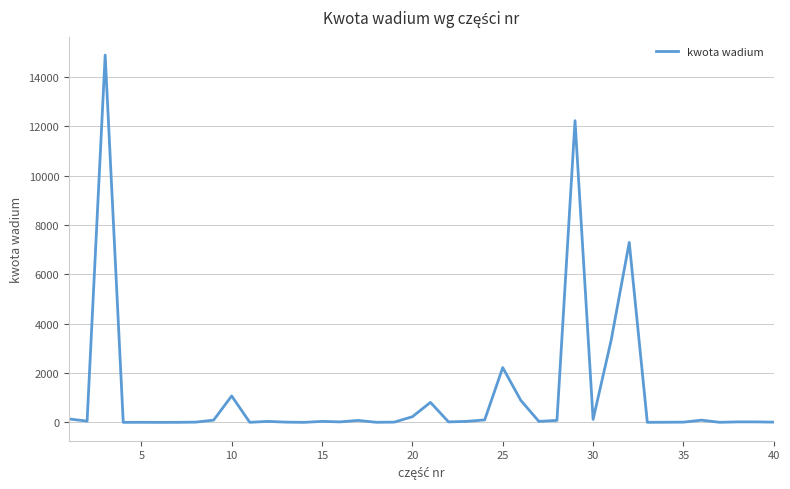

What is the difference between the maximum and minimum values?

14879